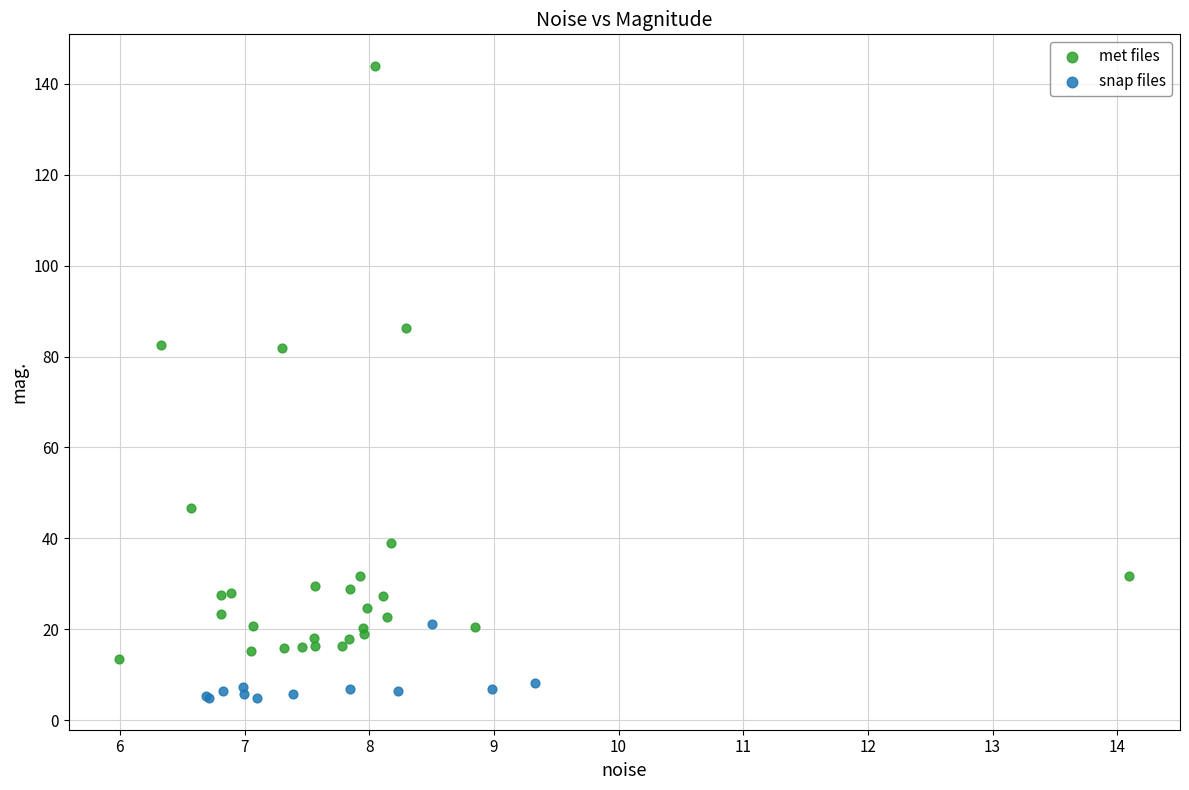

Which series contains the highest Y value?

met files